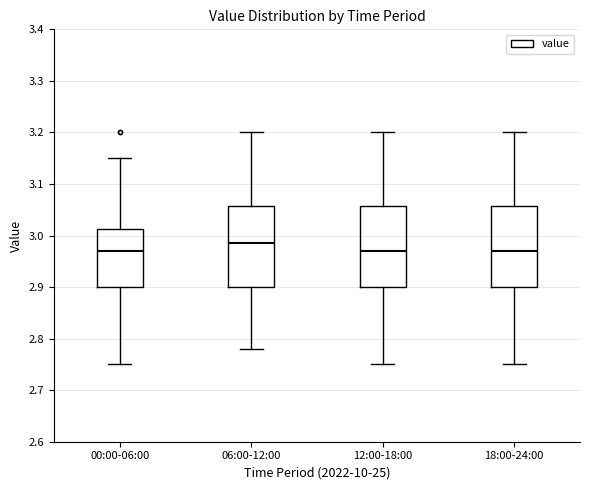

Reading left to right, read every box against the y-axis: the position of its median line, the range the box covers, and the ends of its whiskers. The values are not printed on the chart, so give them approximately, as read against the axis.

00:00-06:00: median 2.97, box 2.90 to 3.01, whiskers 2.75 to 3.15
06:00-12:00: median 2.99, box 2.90 to 3.06, whiskers 2.78 to 3.20
12:00-18:00: median 2.97, box 2.90 to 3.06, whiskers 2.75 to 3.20
18:00-24:00: median 2.97, box 2.90 to 3.06, whiskers 2.75 to 3.20